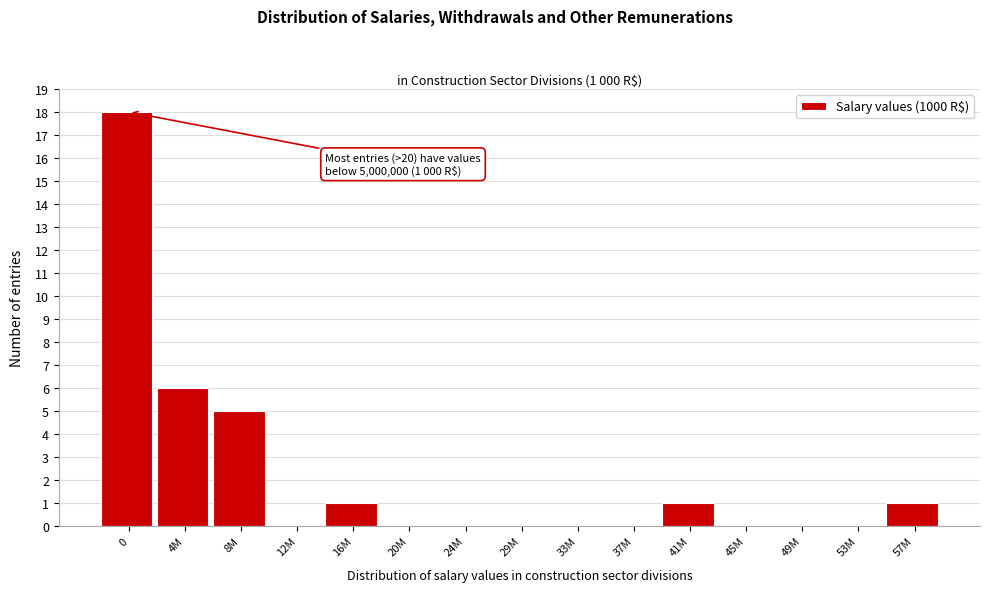

Reading left to right, list all the values displayed in this chart.

0=18	4M=6	8M=5	12M=0	16M=1	20M=0	24M=0	29M=0	33M=0	37M=0	41M=1	45M=0	49M=0	53M=0	57M=1